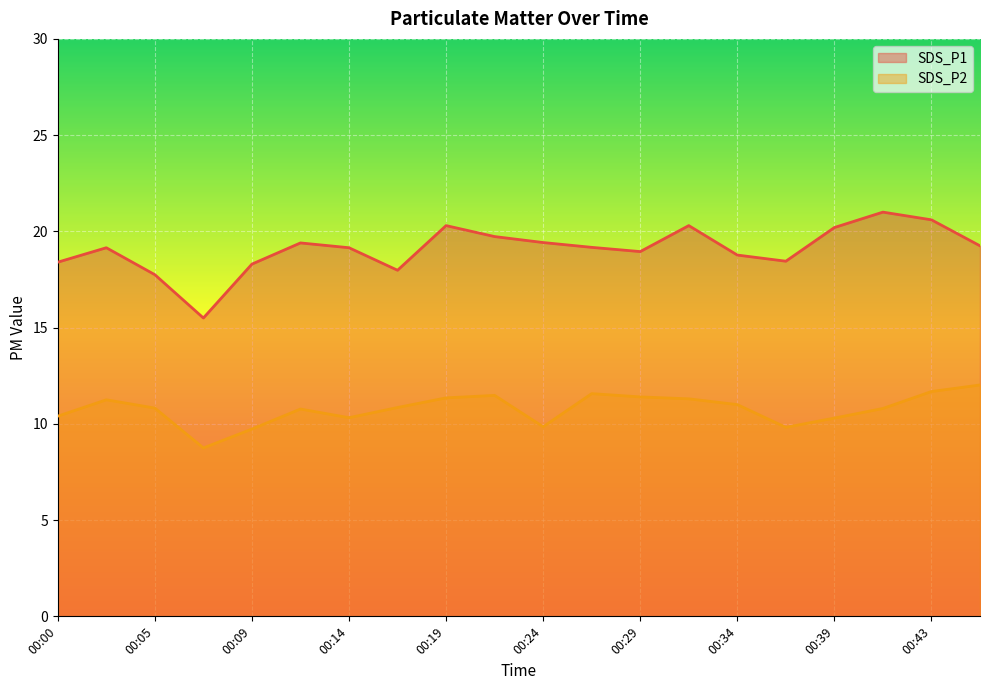

What is the sum of all SDS_P1 values?

381.8